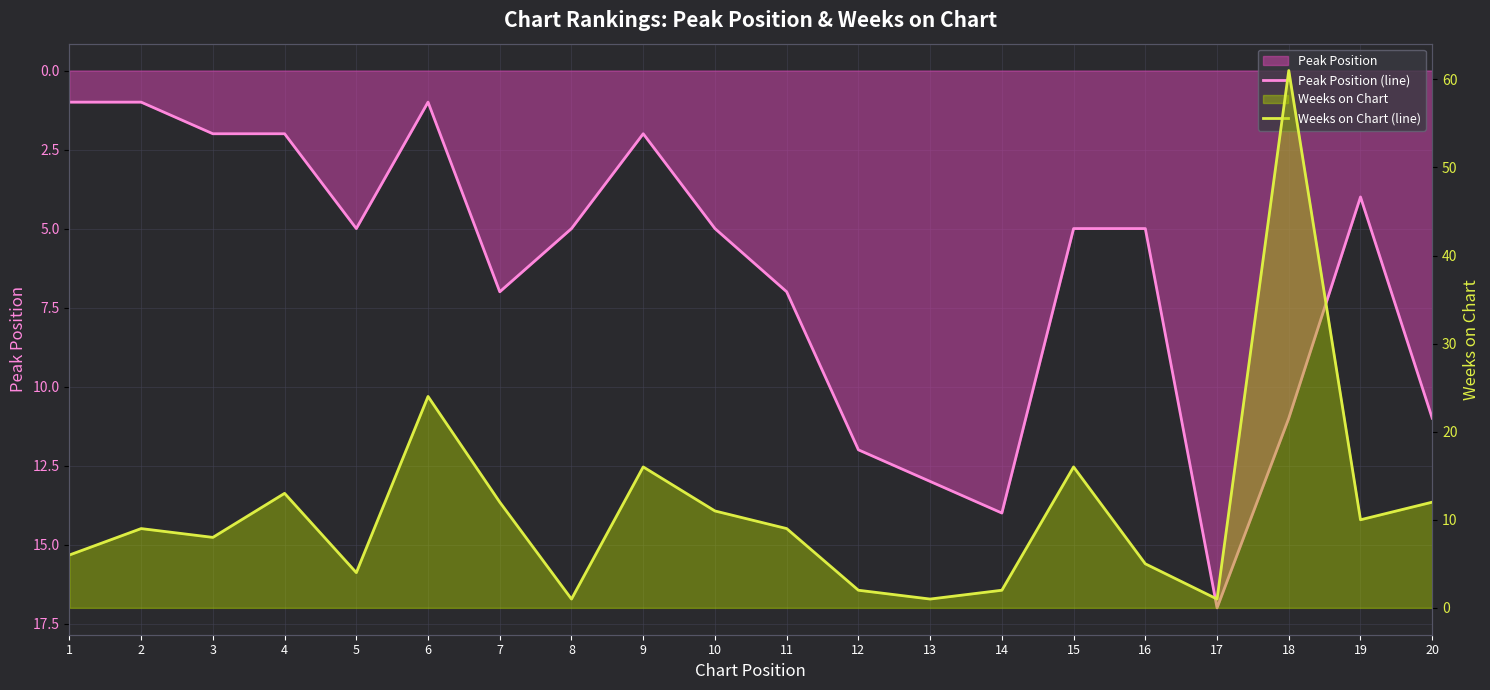

Reading left to right, transcribe all the data shown in this chart.

Peak Position (line): 1=1	2=1	3=2	4=2	5=5	6=1	7=7	8=5	9=2	10=5	11=7	12=12	13=13	14=14	15=5	16=5	17=17	18=11	19=4	20=11
Weeks on Chart (line): 1=6	2=9	3=8	4=13	5=4	6=24	7=12	8=1	9=16	10=11	11=9	12=2	13=1	14=2	15=16	16=5	17=1	18=61	19=10	20=12